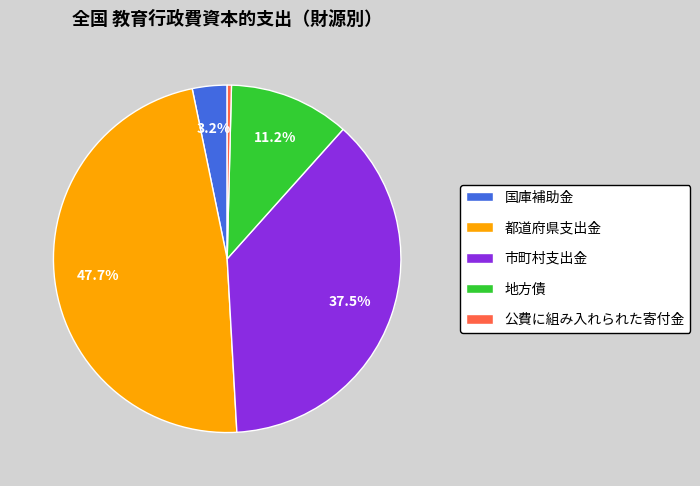

To the nearest percent, what is the difference between the largest and smallest slice percentages?

47%